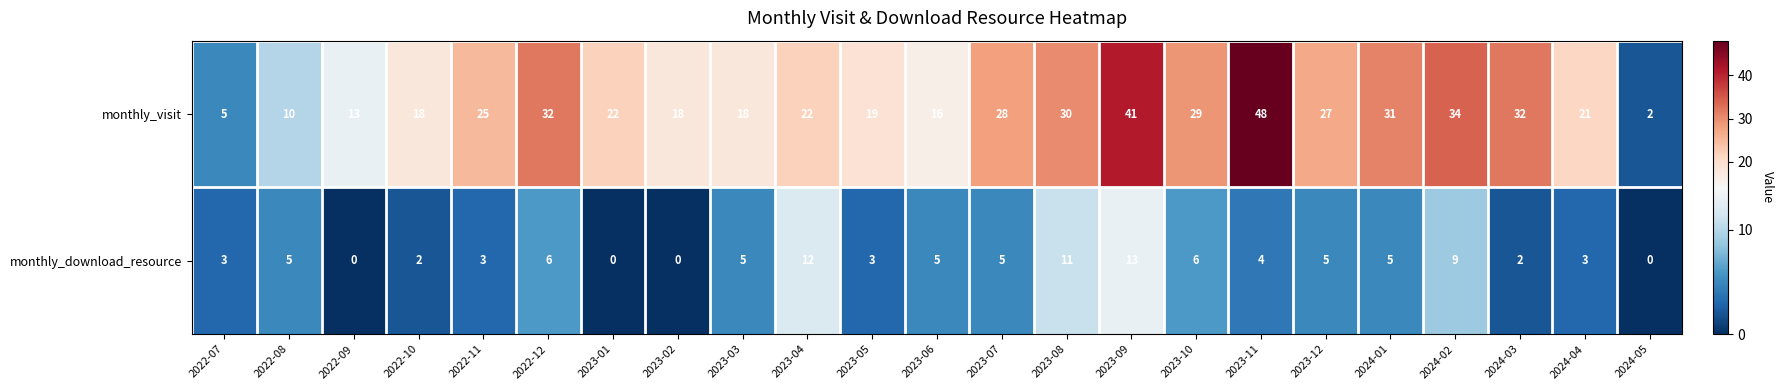

Rank the series by their maximum value, from highest to lowest.

monthly_visit, monthly_download_resource